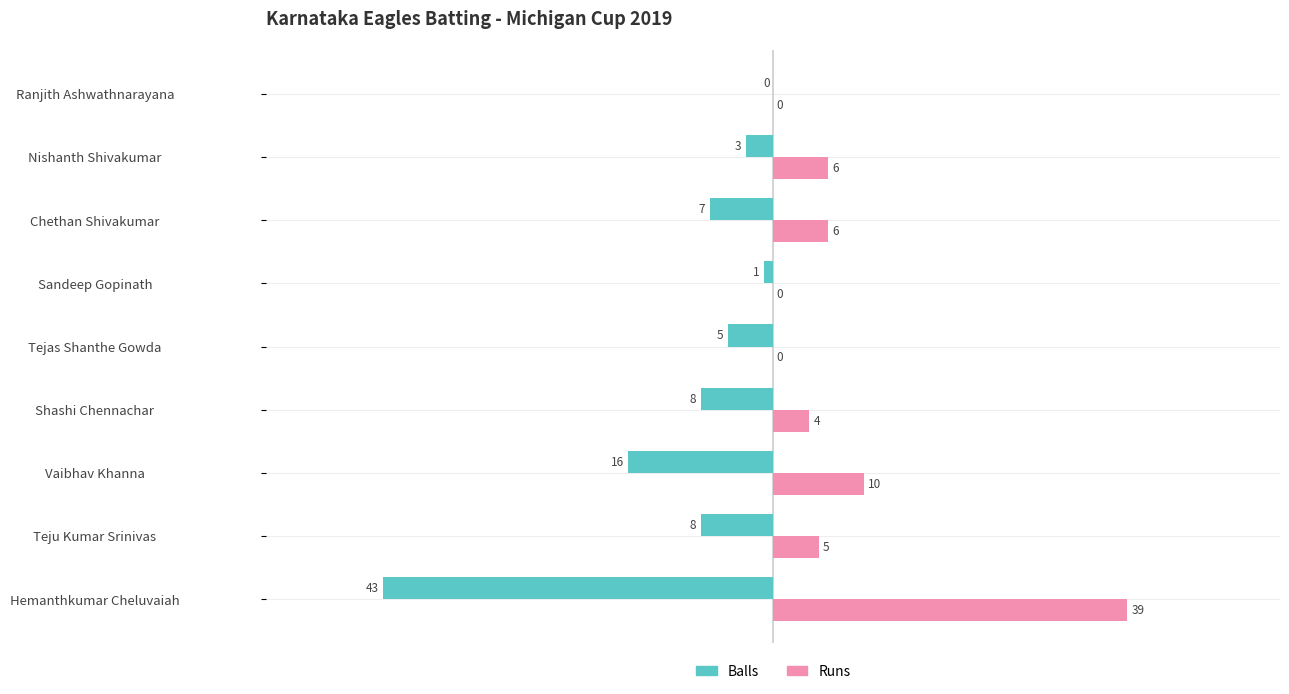

At which label is Runs closest to 19?

Vaibhav Khanna